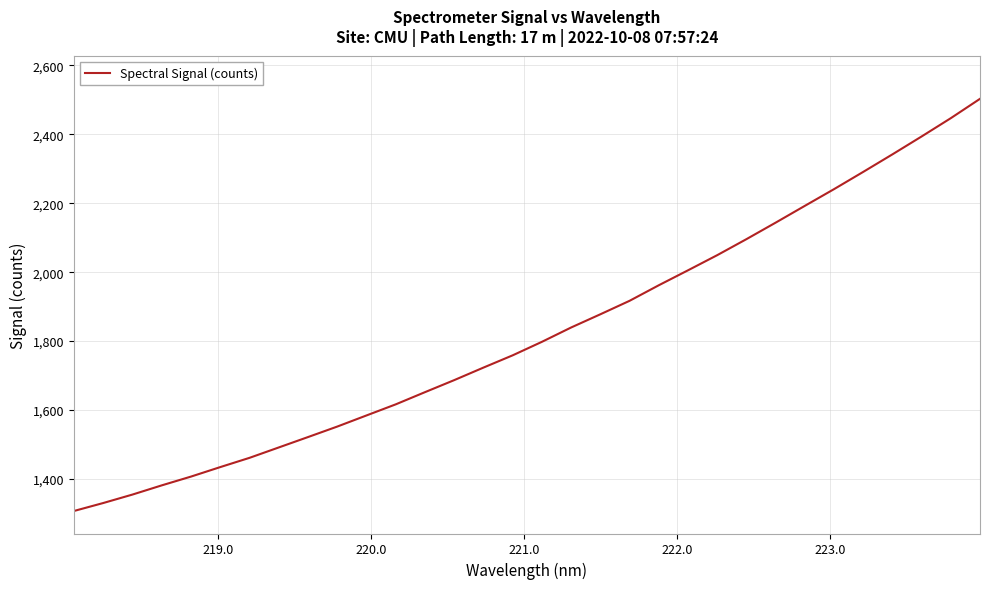

True or false: there are more than 2 points higher than both neighbors.

False